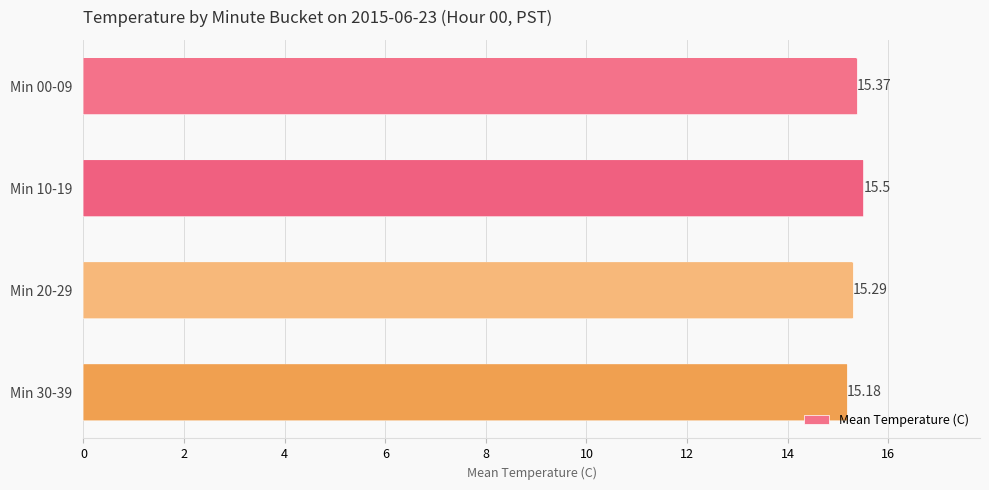

What is the sum of all values?

61.3